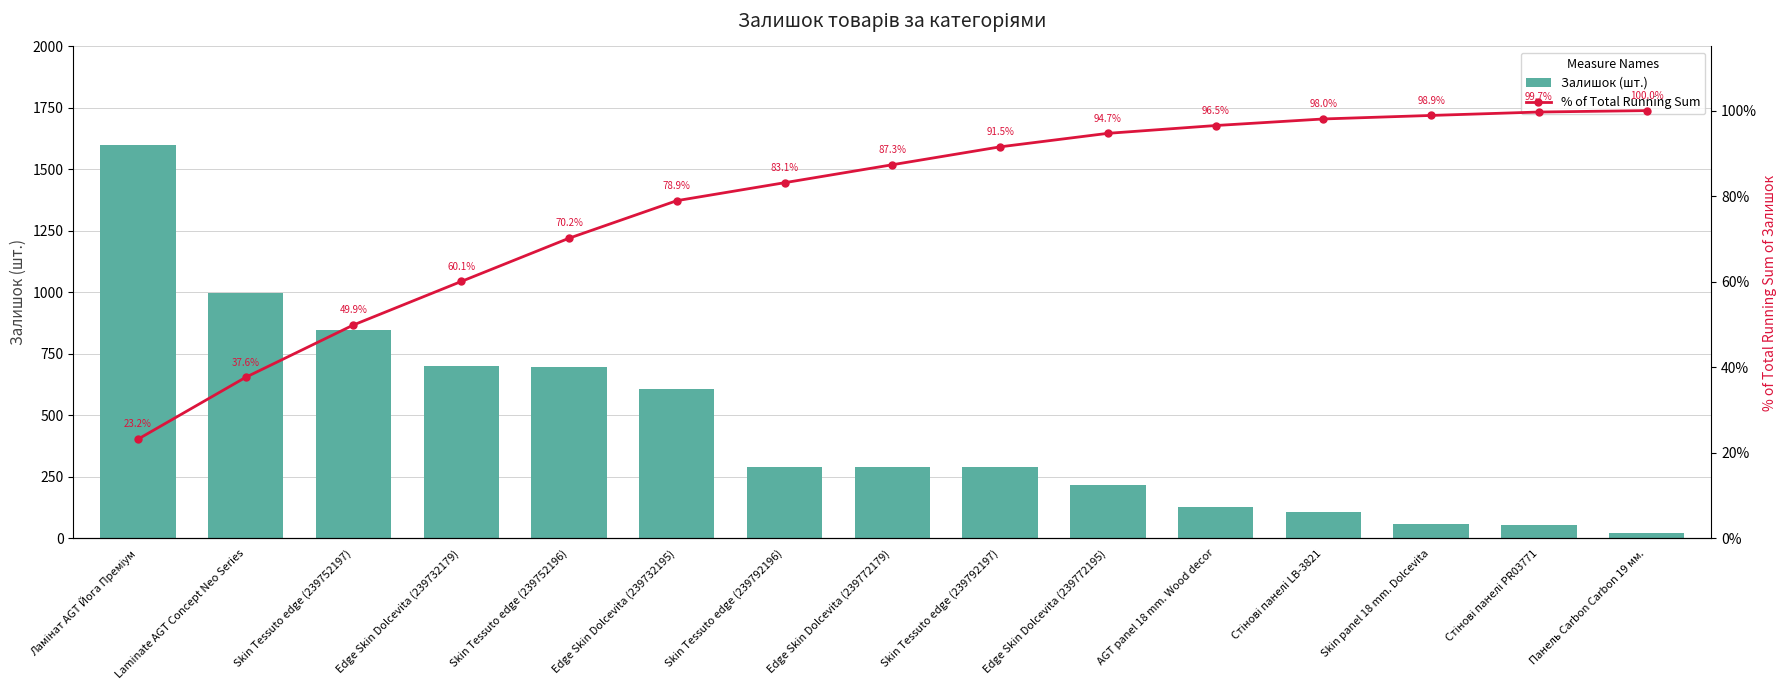

What value does the Залишок (шт.) series have at Edge Skin Dolcevita (239772179)?

290